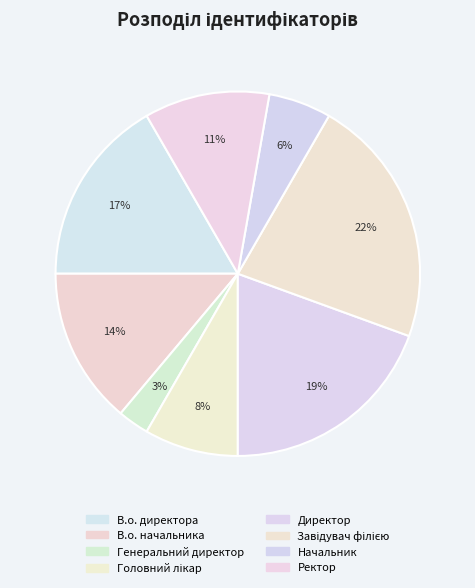

To the nearest percent, what is the combined percentage of В.о. директора and Ректор?

28%